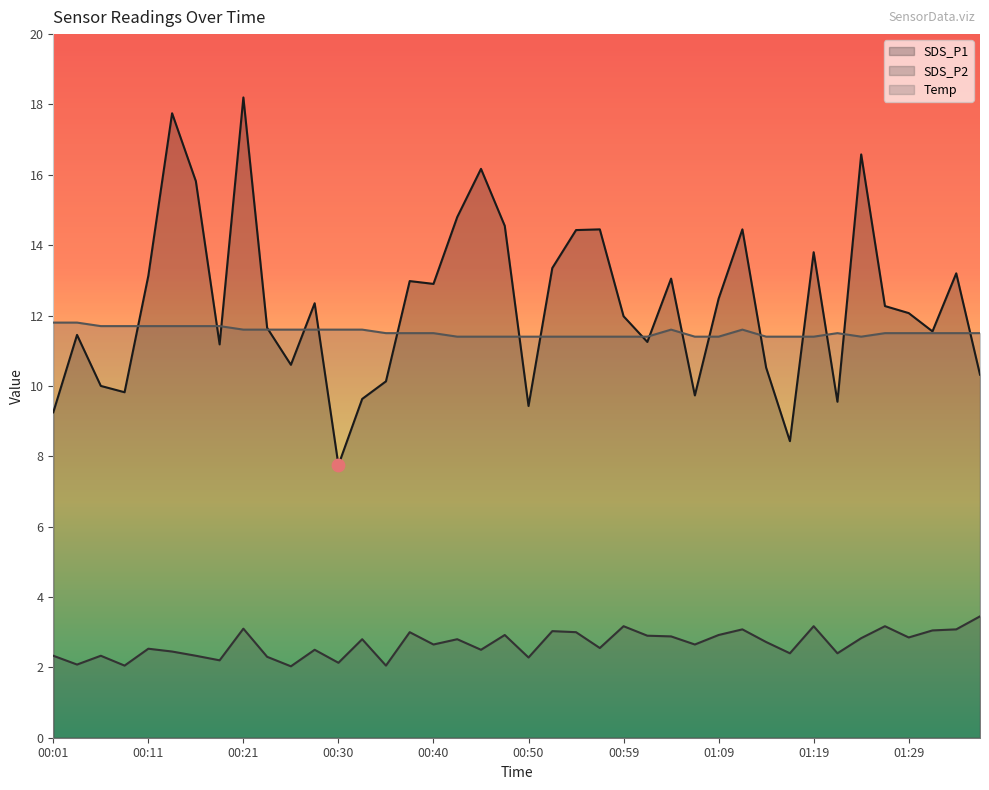

Which series has the largest total across all categories?

SDS_P1